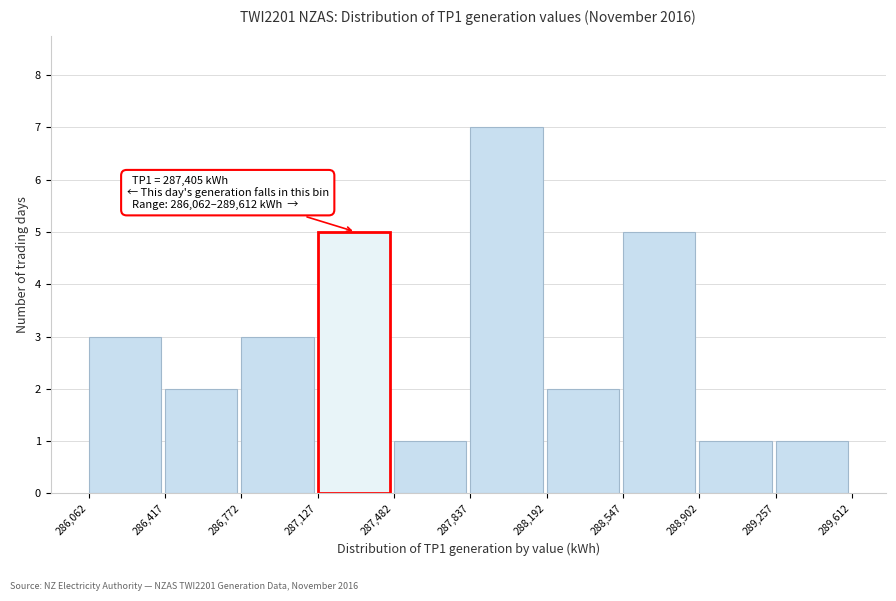

Over which range of the x-axis is the bar tallest?

287,837 to 288,192